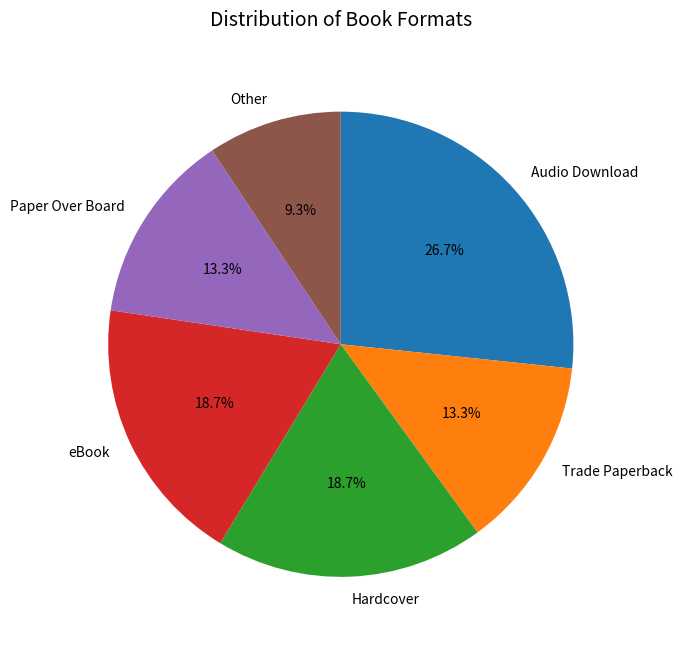

True or false: eBook accounts for 28% of the total.

False